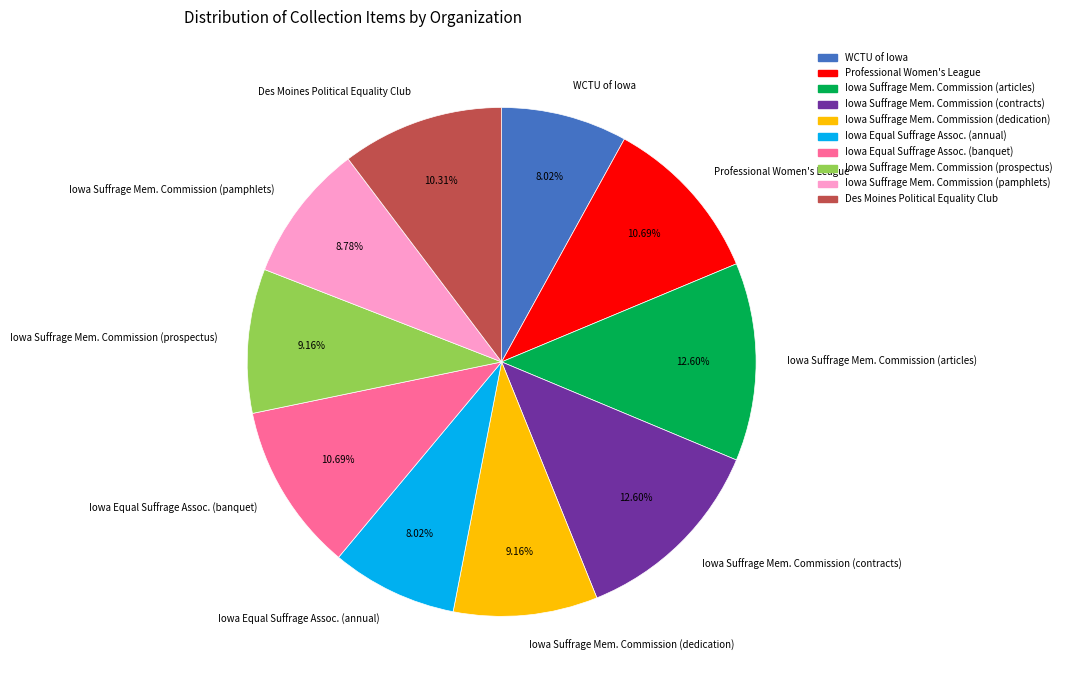

Count the number of slices in the pie.

10